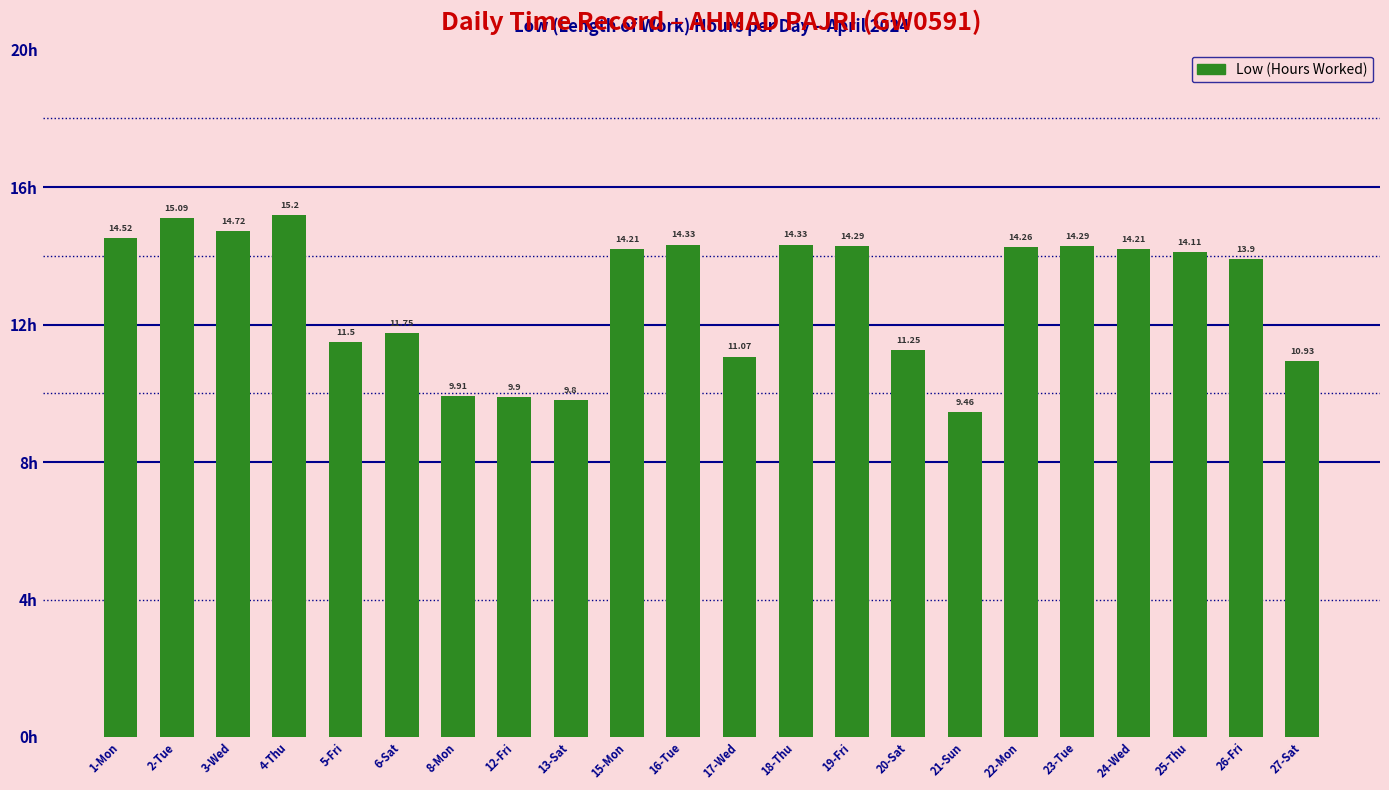

At which label does the data first exceed 14?

1-Mon